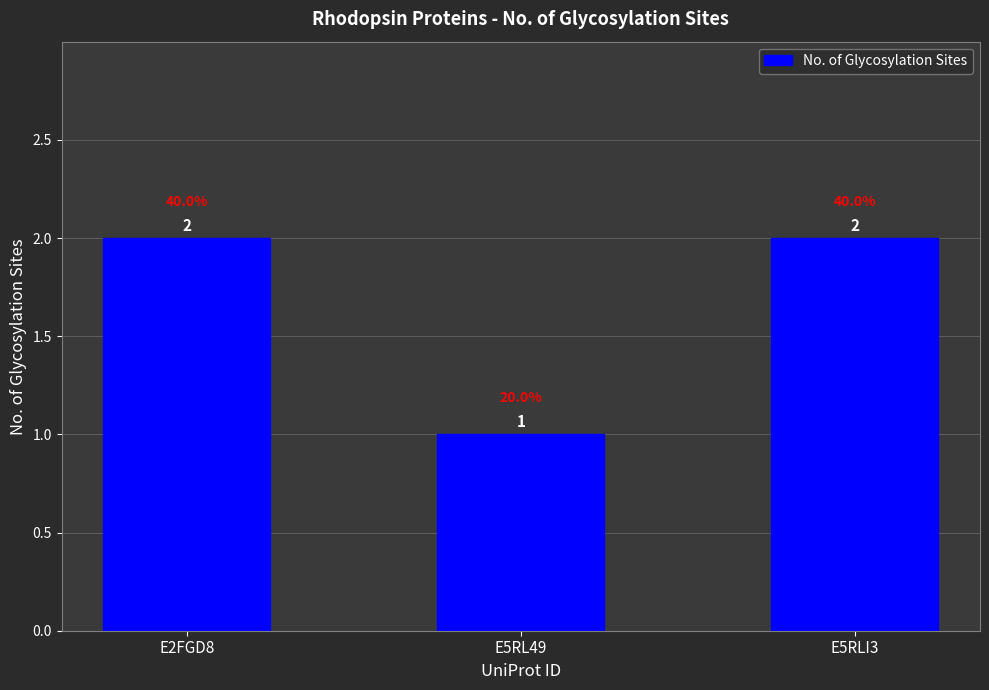

Reading right to left, transcribe all the data shown in this chart.

E5RLI3=2	E5RL49=1	E2FGD8=2